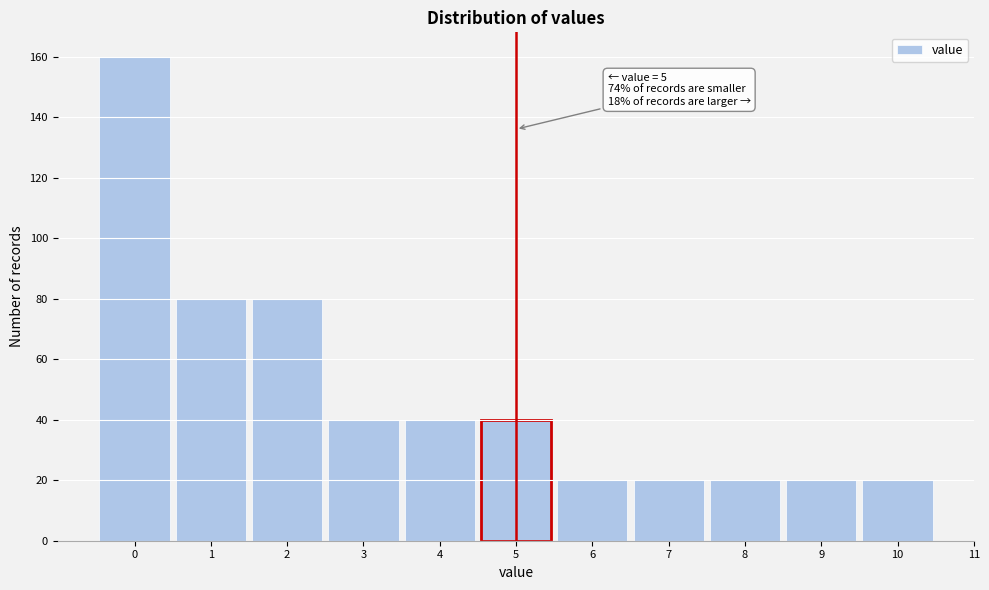

Over which range of the x-axis is the bar tallest?

-0.5 to 0.5